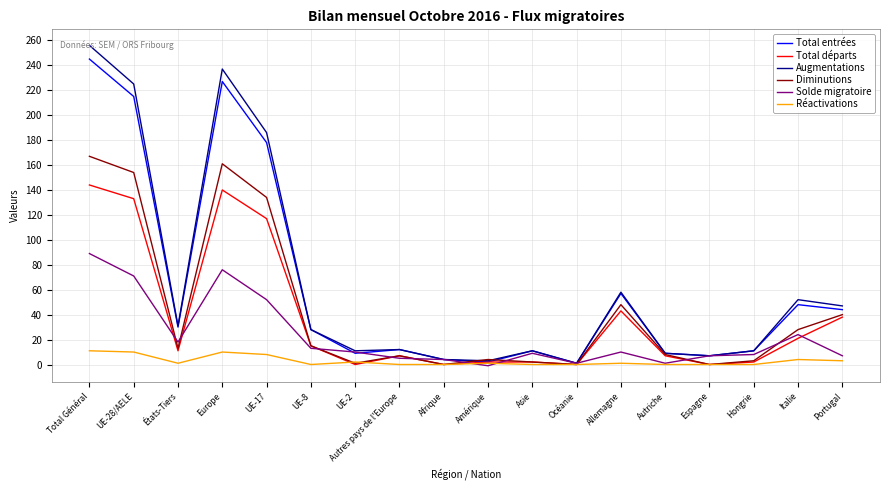

True or false: Augmentations has a value of 58 at Allemagne.

True